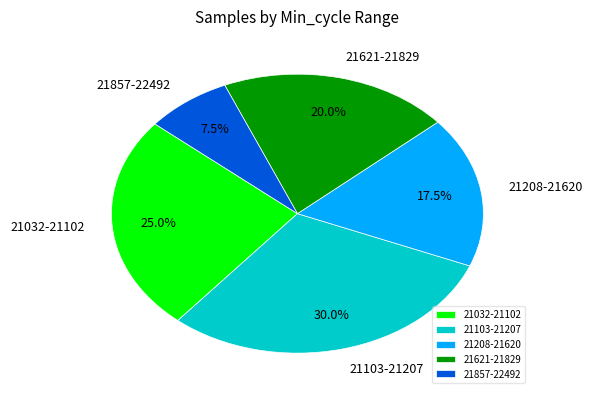

Between 21621-21829 and 21208-21620, which is larger?

21621-21829